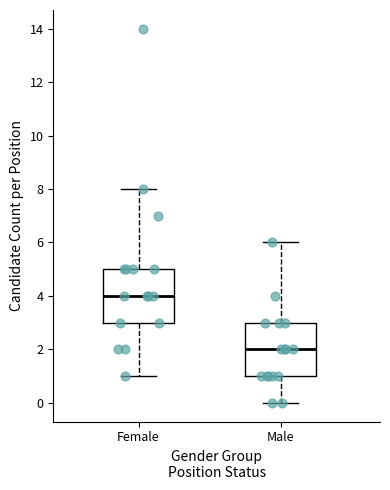

Where does the upper whisker of the box for Female end on the y-axis? The values are not printed on the chart, so give them approximately, as read against the axis.

8